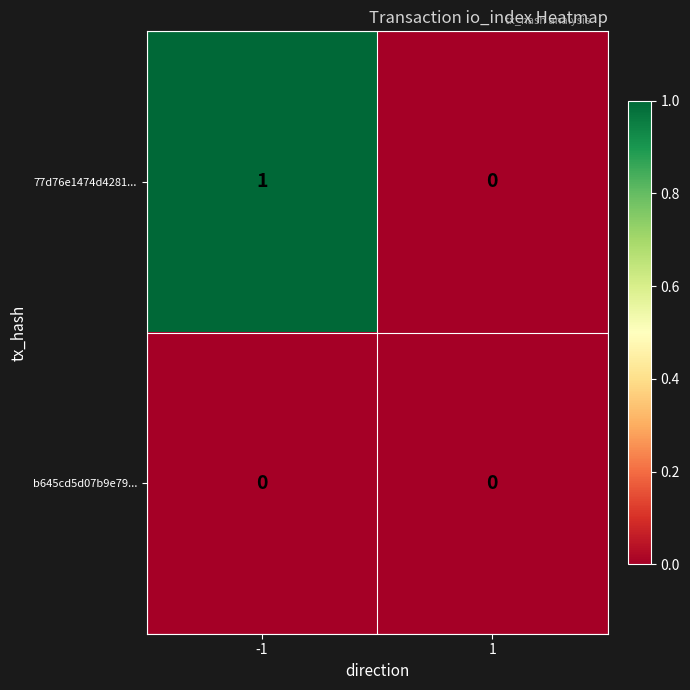

Reading left to right, transcribe all the data shown in this chart.

77d76e1474d4281...: 1	0
b645cd5d07b9e79...: 0	0